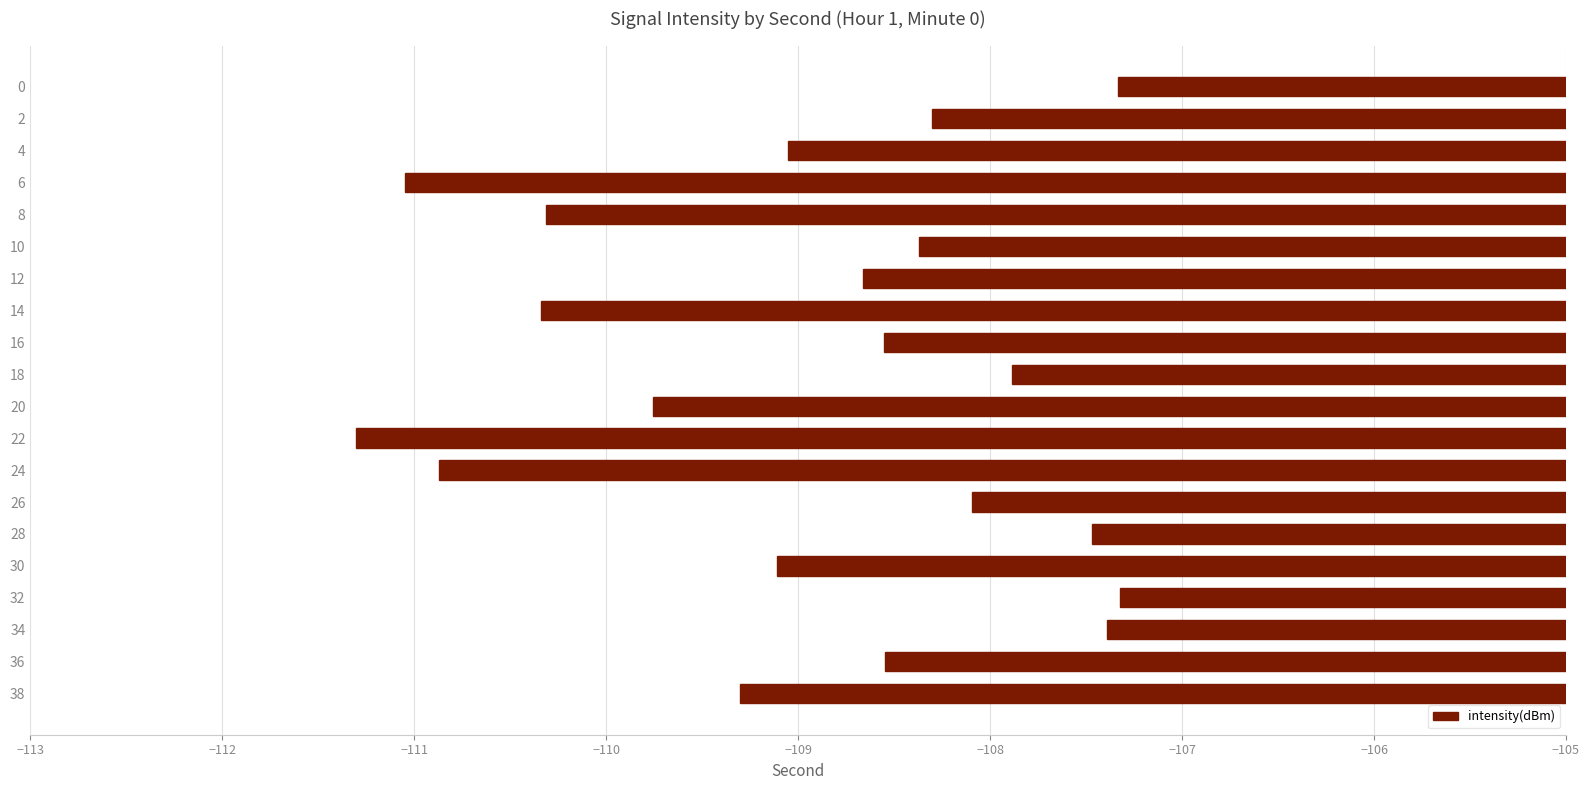

Which has a higher value, 36 or 28?

28